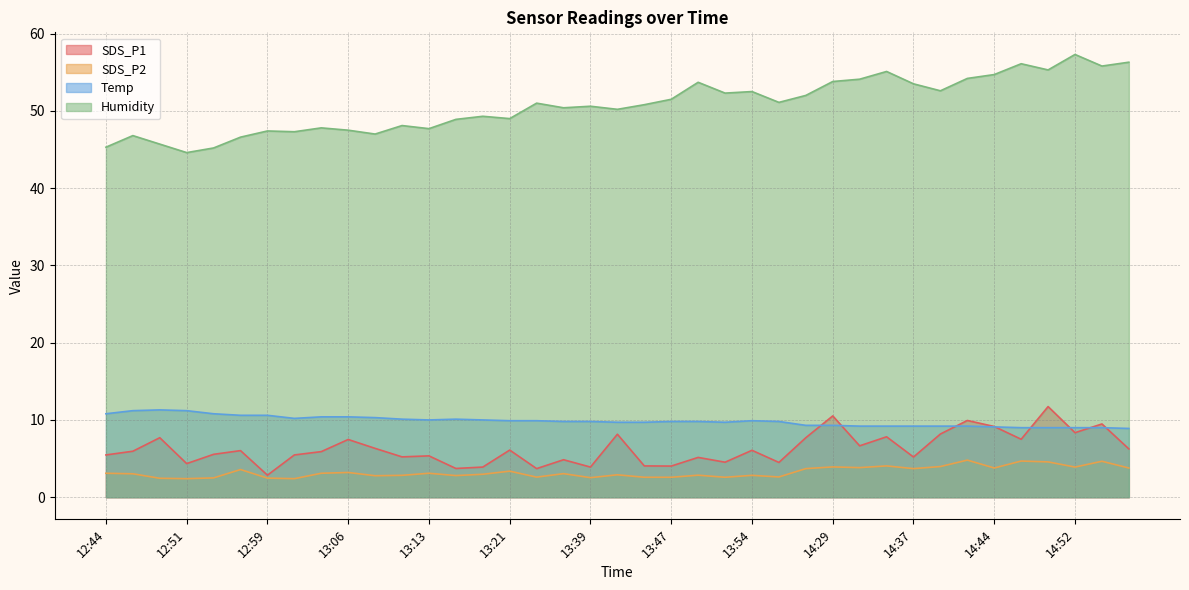

At which label is Temp closest to 10?

13:13